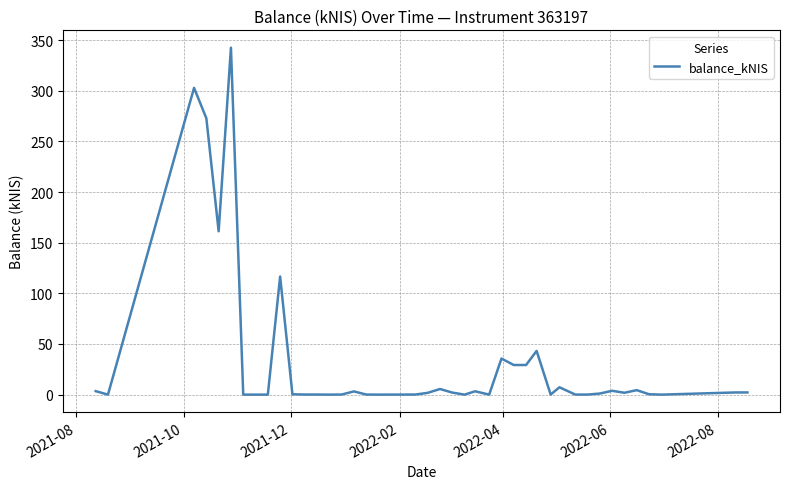

What is the maximum value shown in the chart?

342.6